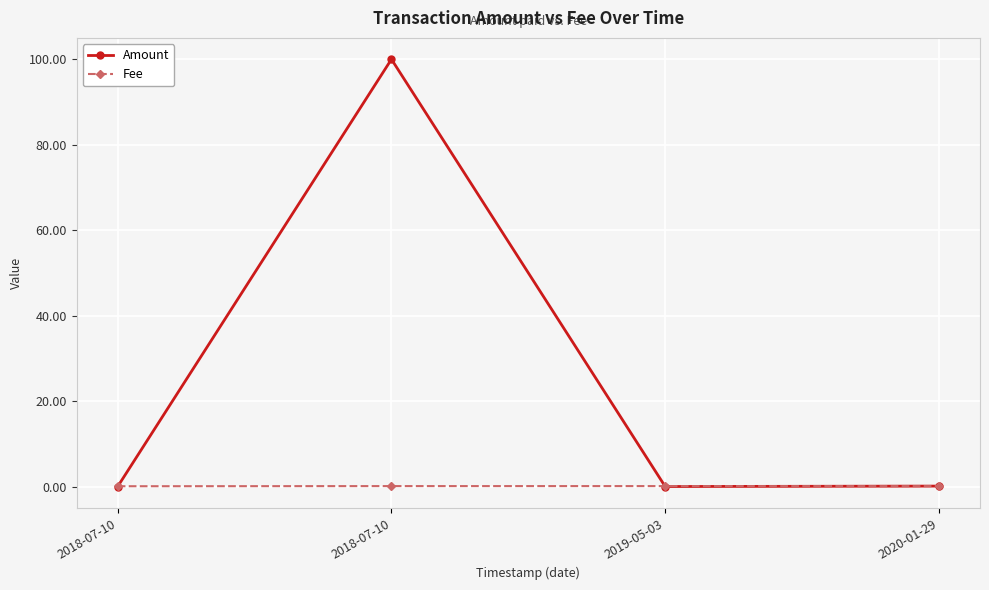

What is the spread (max minus min) of values at 2018-07-10?

0.1